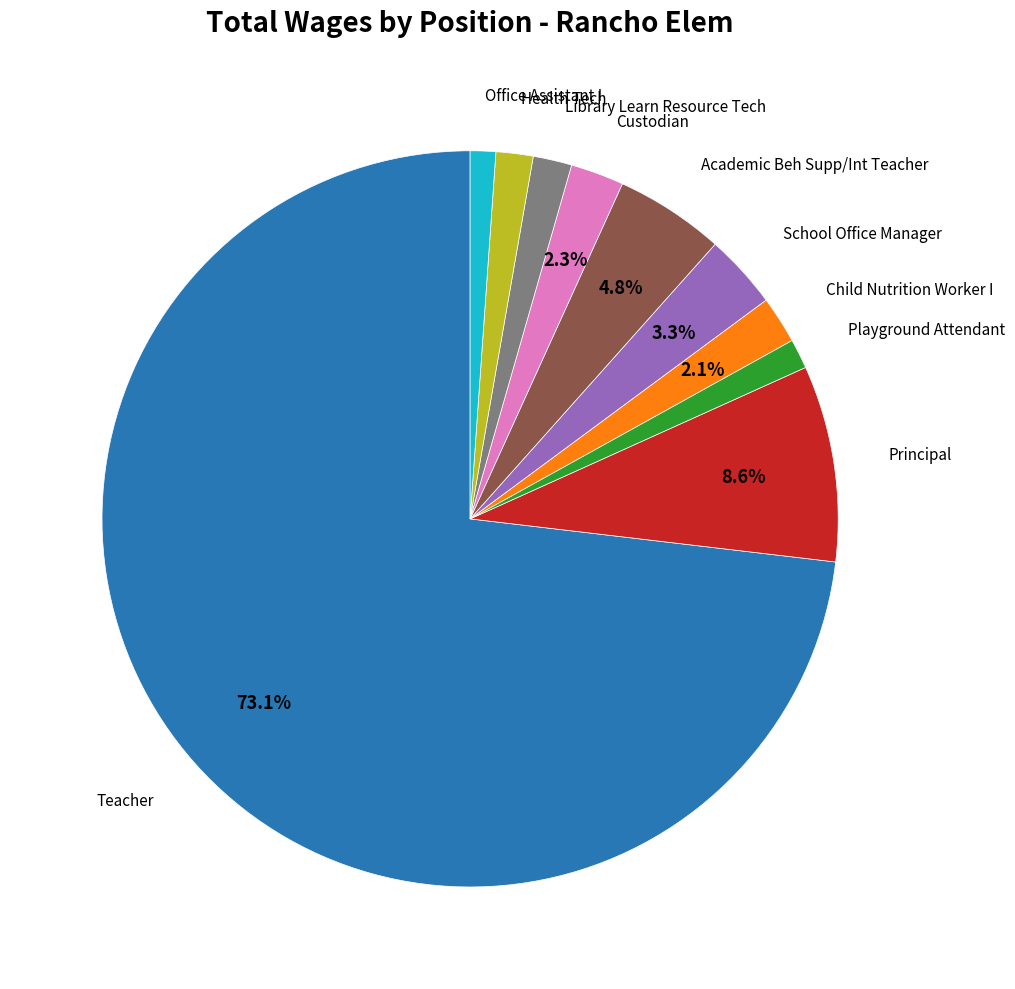

Is there any slice that represents more than half of the pie?

Yes